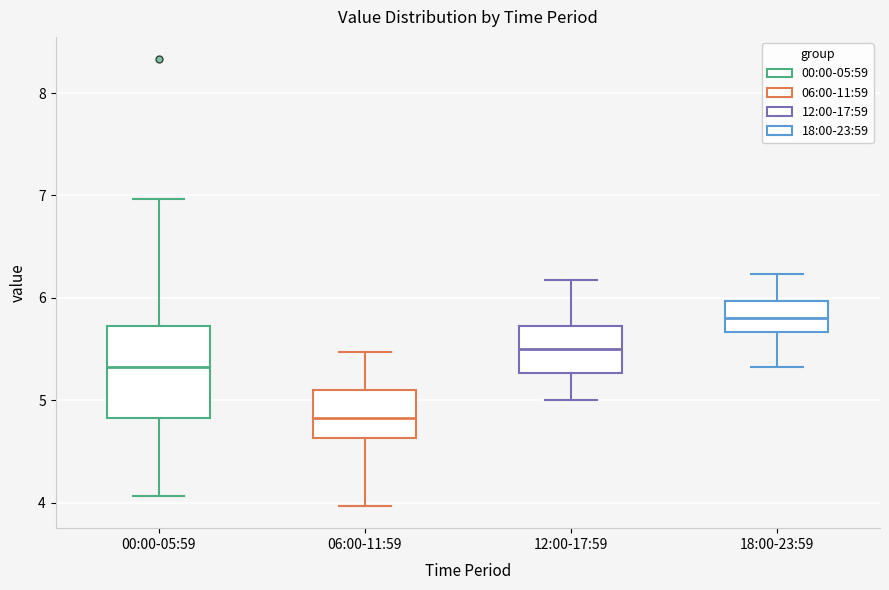

Which box's median line is the highest?

18:00-23:59